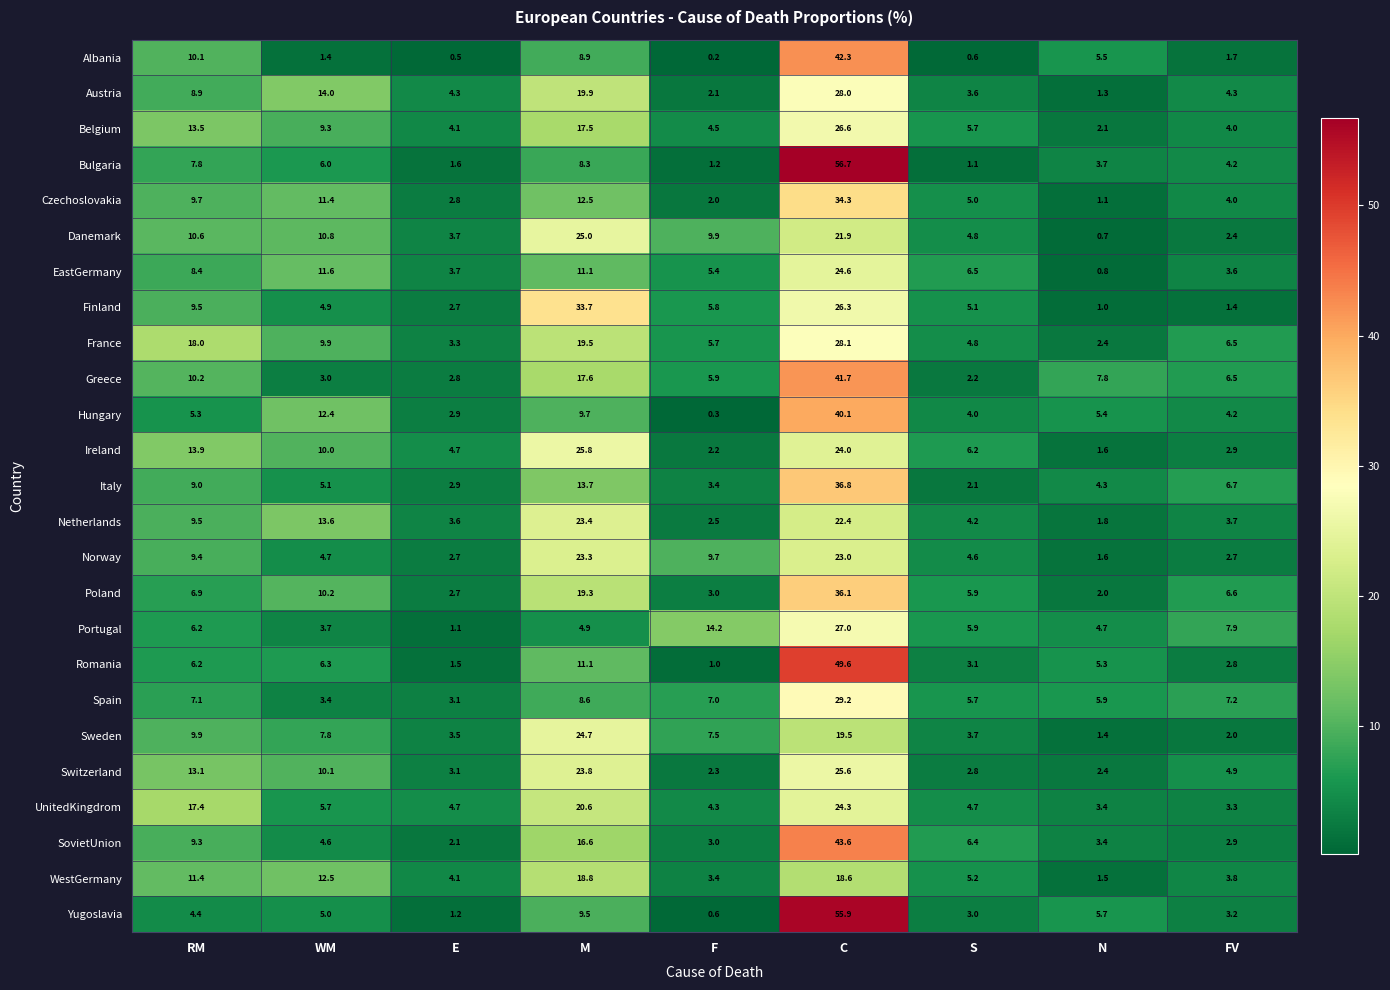

At how many categories does at least one series exceed 12?

5